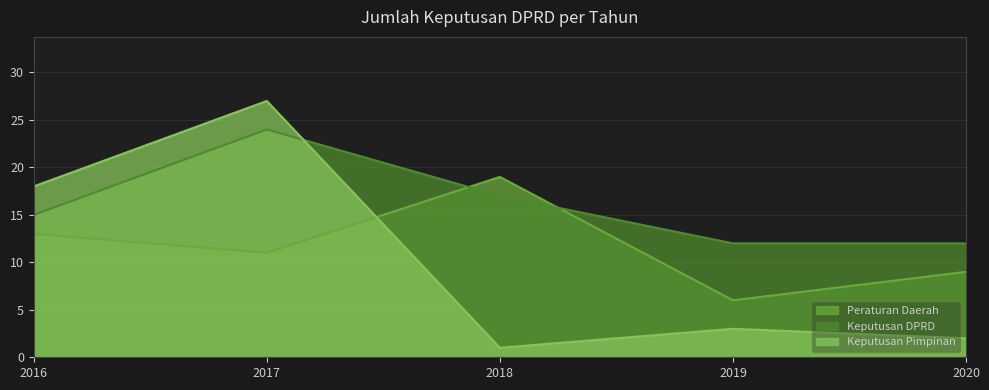

What is the value of the Keputusan DPRD point at the 2nd from the left?

24